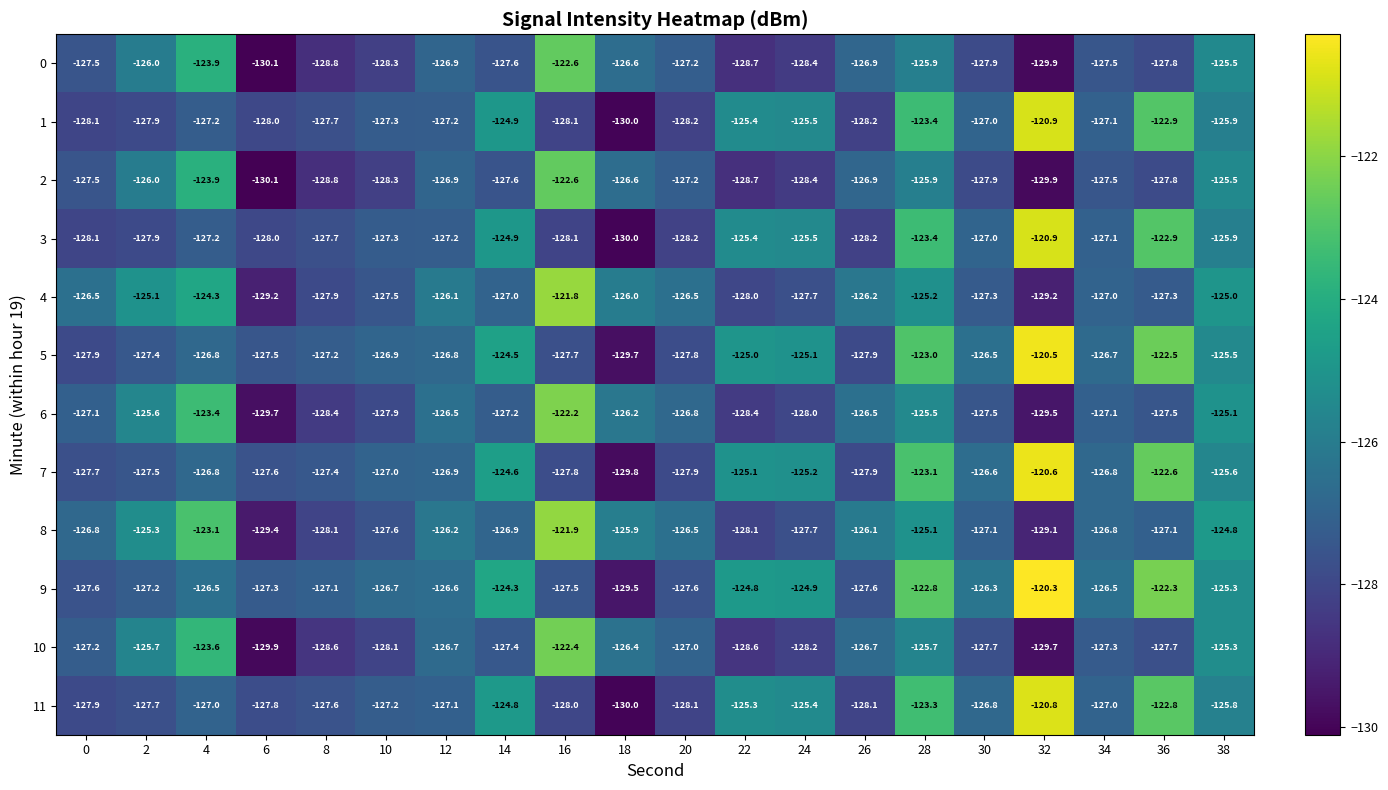

The 8 series shows -125.9 at 18. True or false?

True